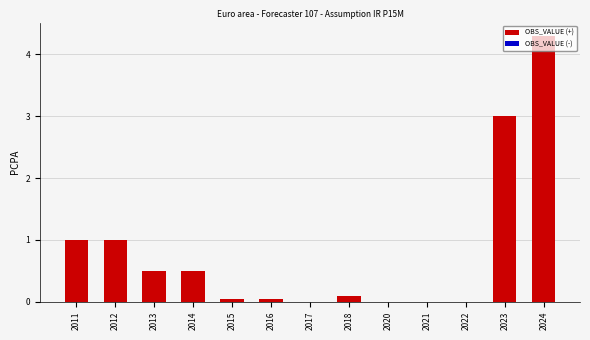

The value at 2021 is 0.0. True or false?

True